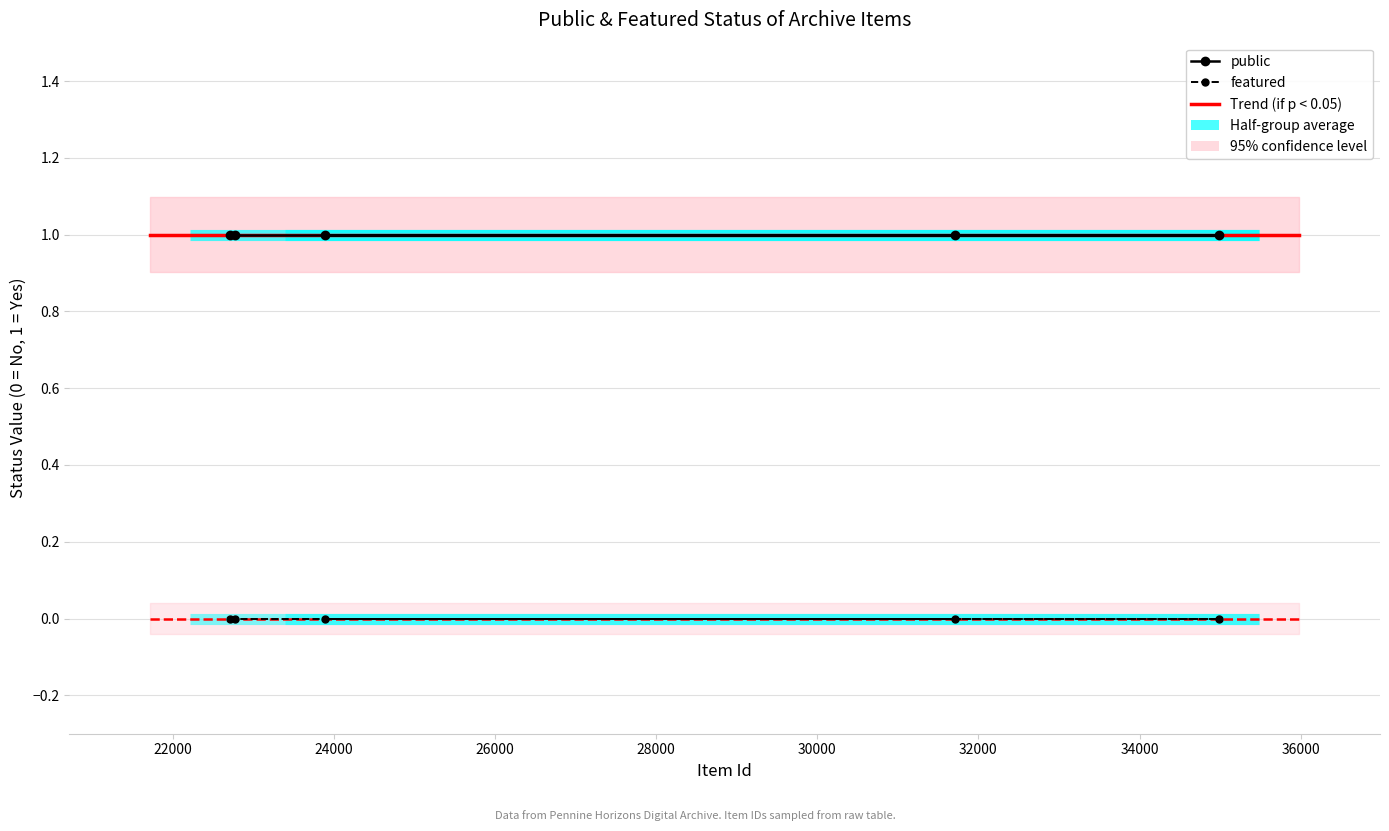

List the series in order of their peak value, lowest first.

featured, public